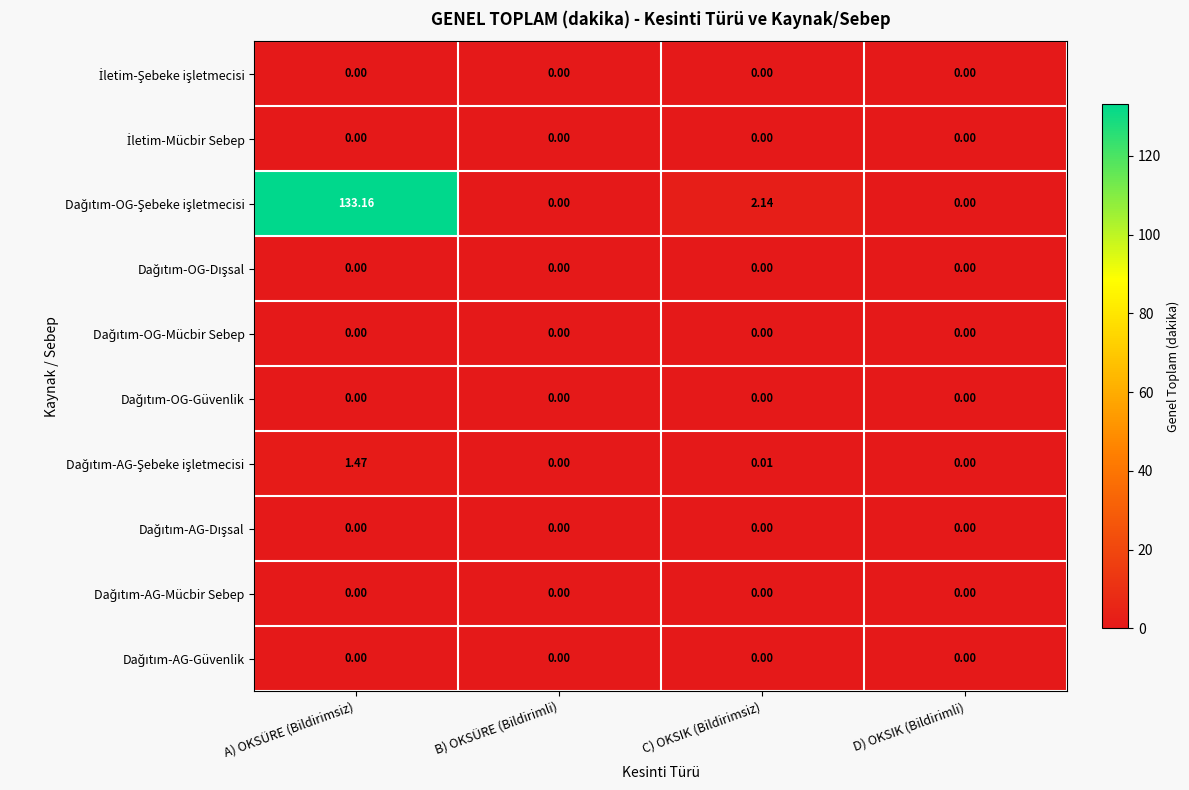

At which category is the sum across all series the highest?

A) OKSÜRE (Bildirimsiz)